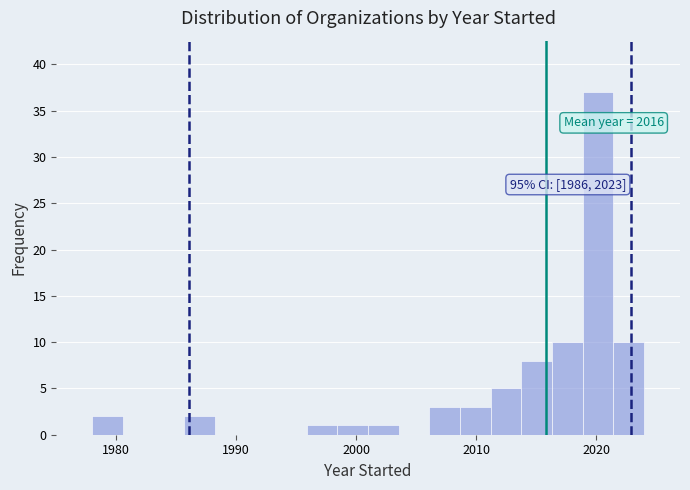

Around what value on the x-axis is the tallest bar? Give the approximate position of its centre, as read against the axis.

2020